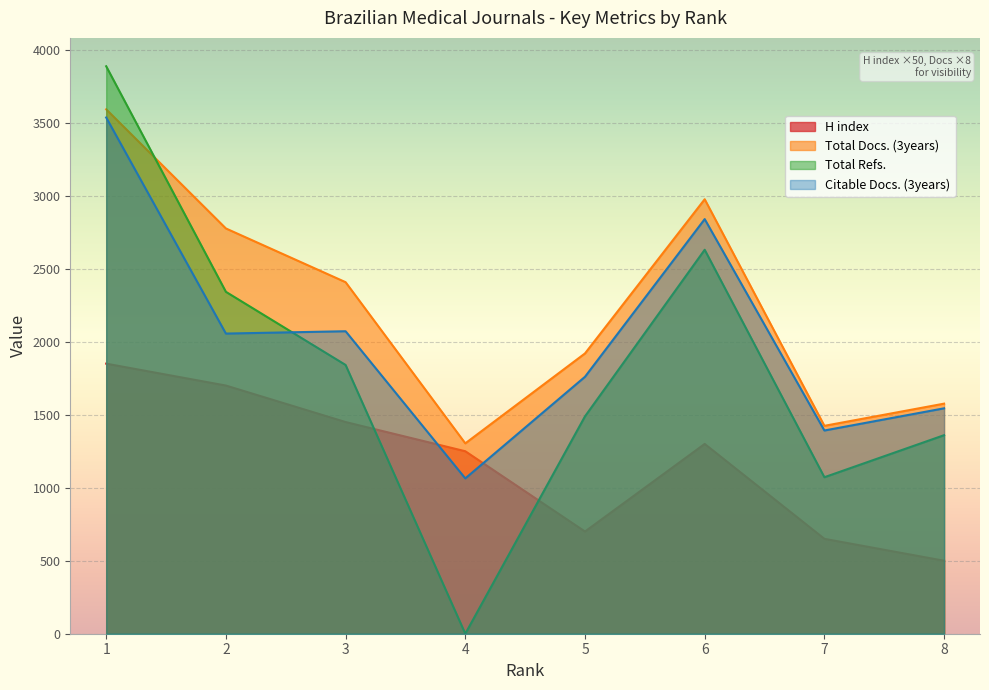

Which series has the widest spread of values?

Total Refs.